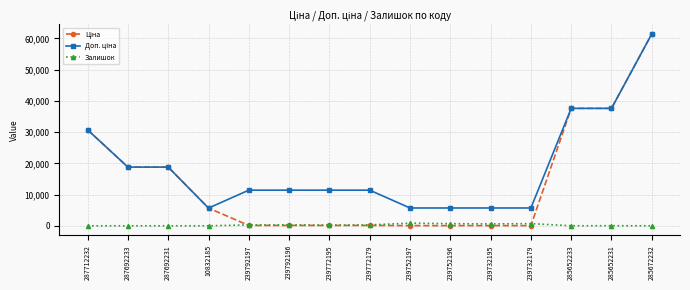

At which category is the sum across all series the highest?

285672232